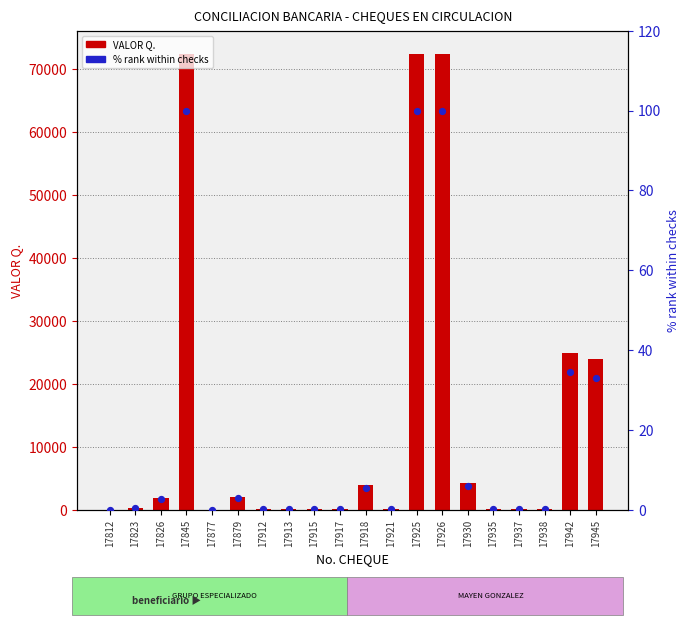

Is the value of % rank within checks at 17915 greater than the value of VALOR Q. at 17925?

No